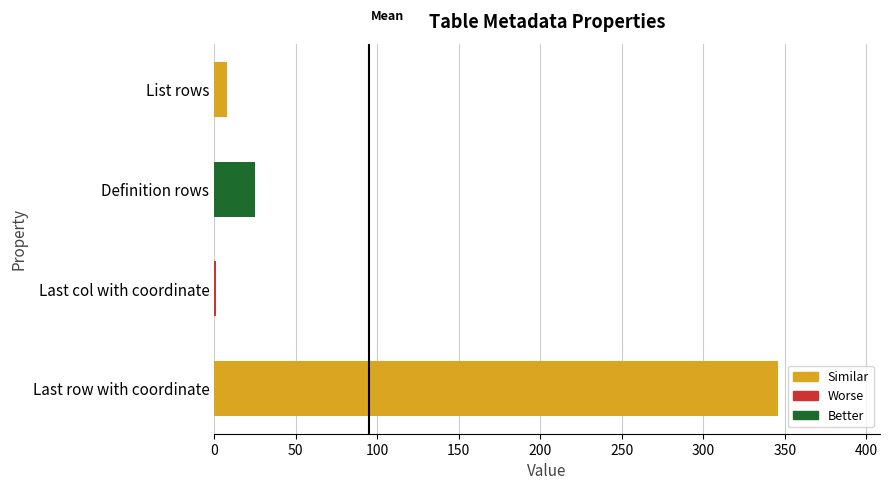

What is the maximum value shown in the chart?

346